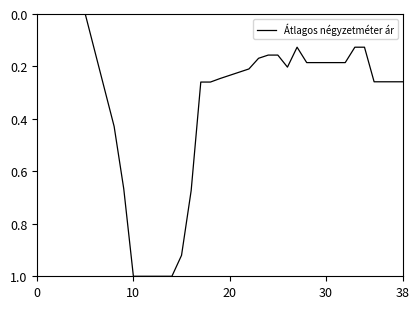

How many distinct data groups are displayed?

1